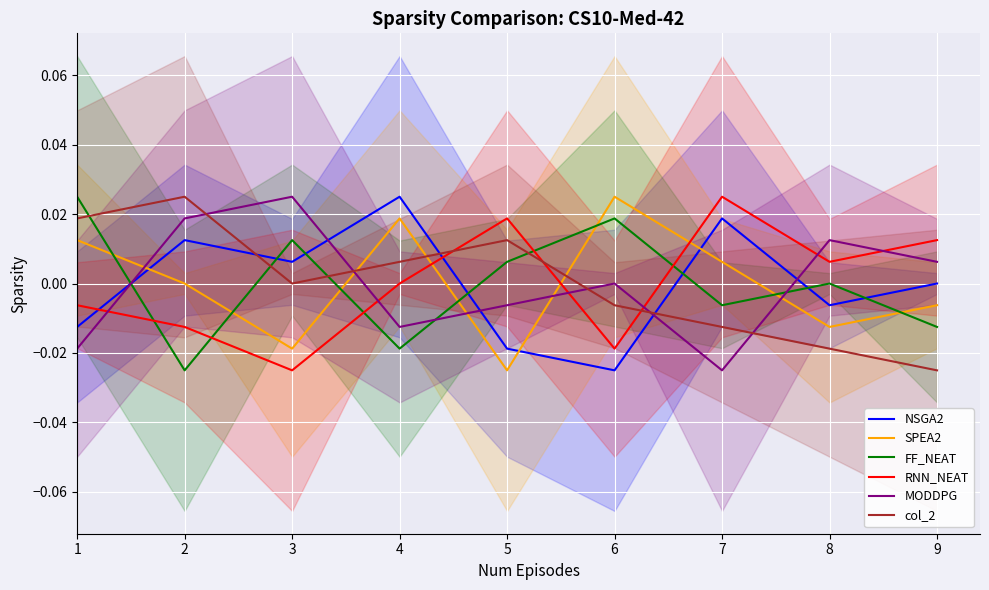

True or false: FF_NEAT and RNN_NEAT cross at least once.

True